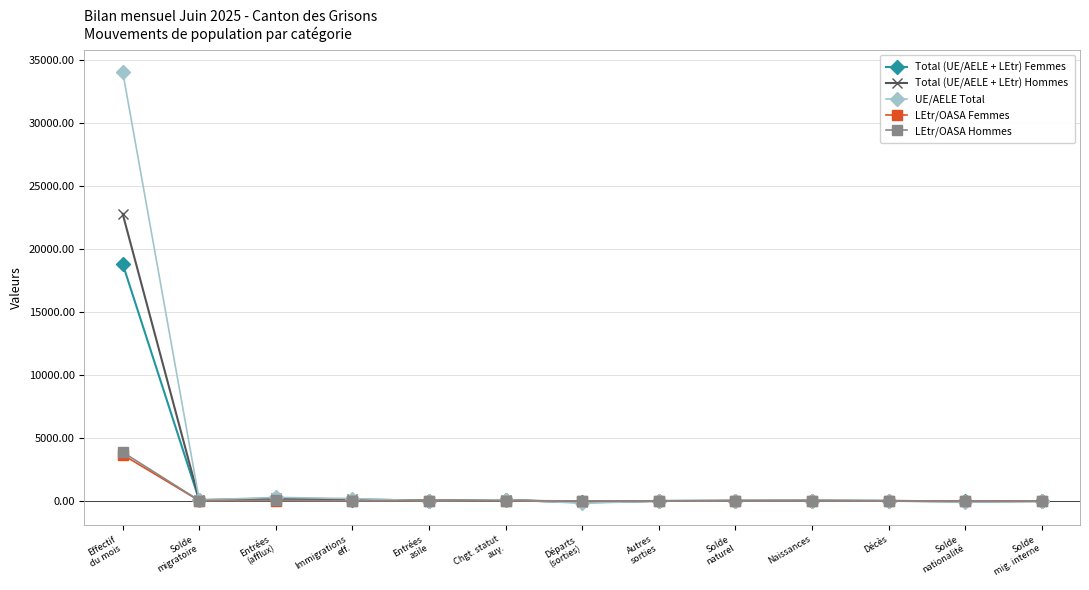

What is the total value across all series at Naissances?

38